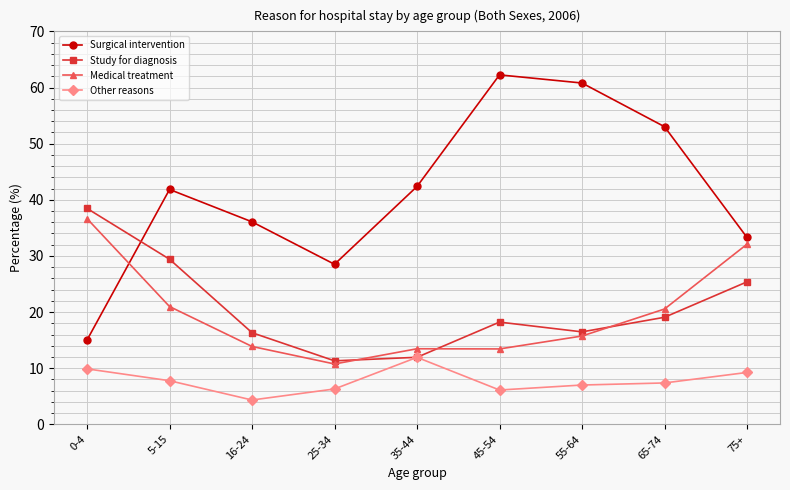

What is the maximum value for Study for diagnosis?

38.5